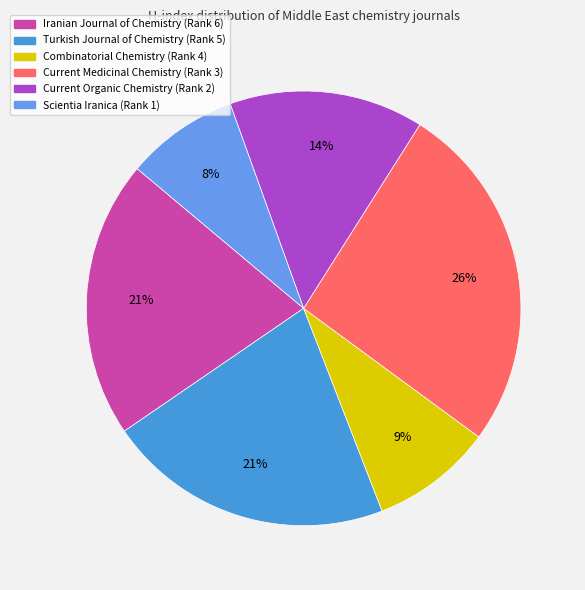

How many segments does this pie chart have?

6